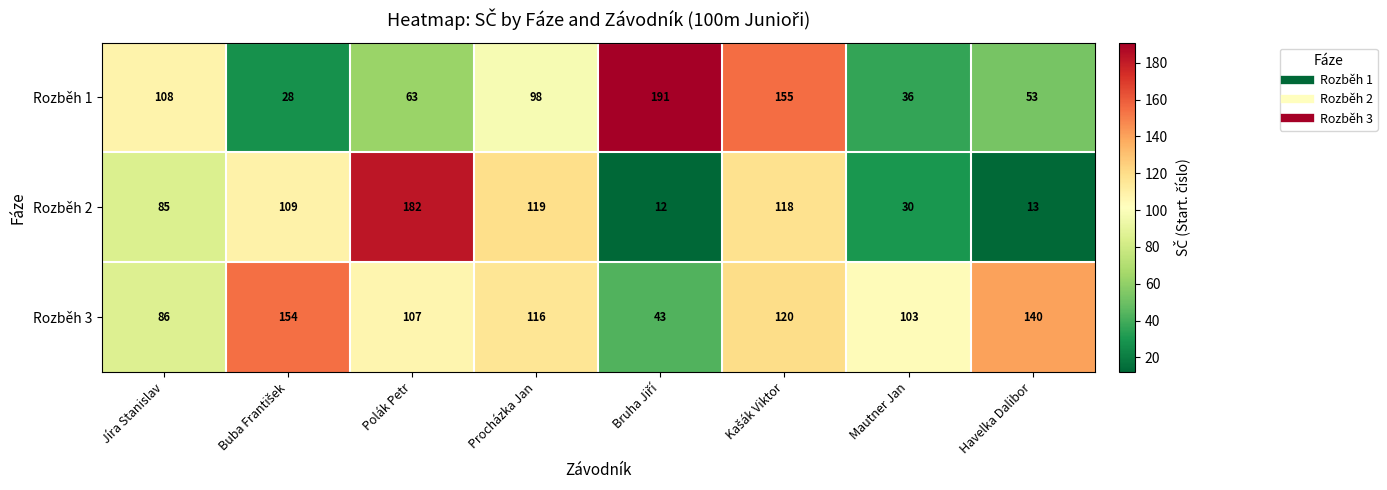

Where is Rozběh 3 nearest to the value 98?

Mautner Jan